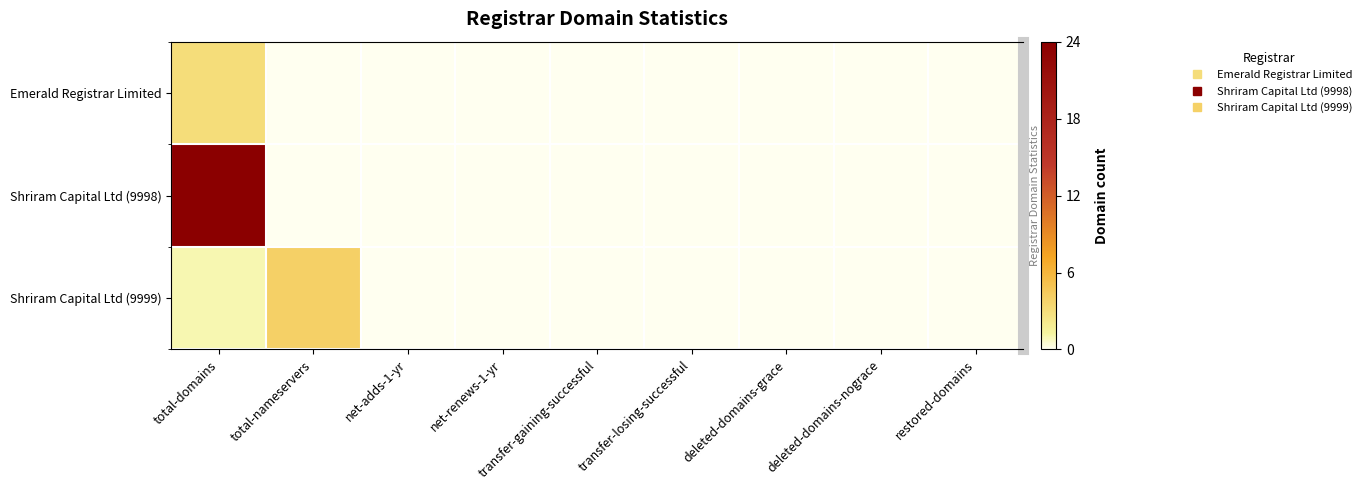

List the series in order of their peak value, highest first.

Shriram Capital Ltd (9998), Shriram Capital Ltd (9999), Emerald Registrar Limited